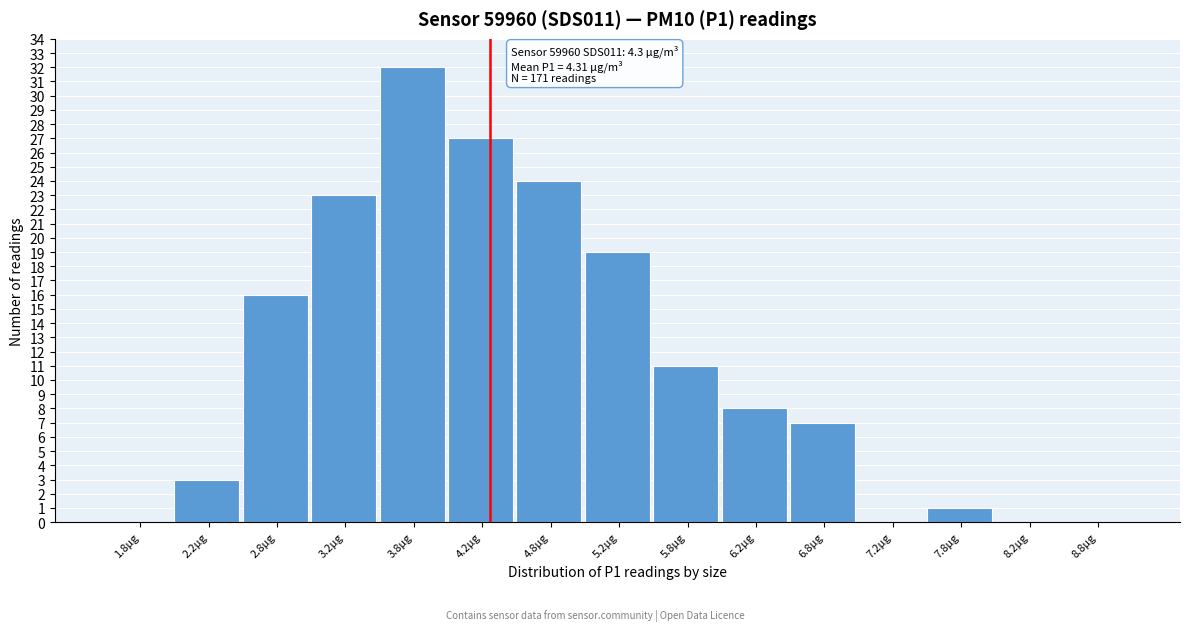

Which range on the x-axis has the tallest bar?

3.5 to 4.0